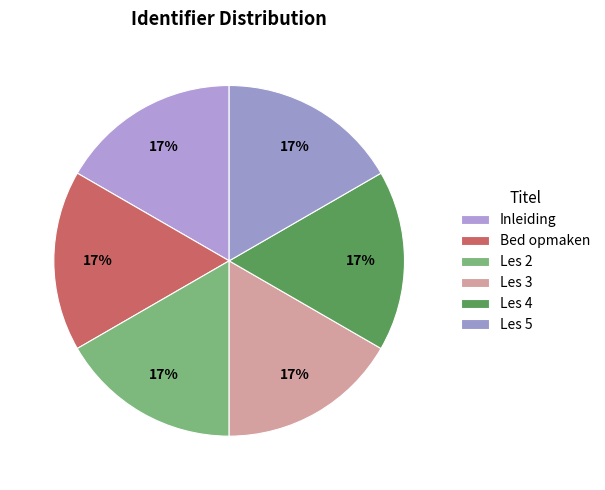

True or false: Les 5 accounts for 4% of the total.

False